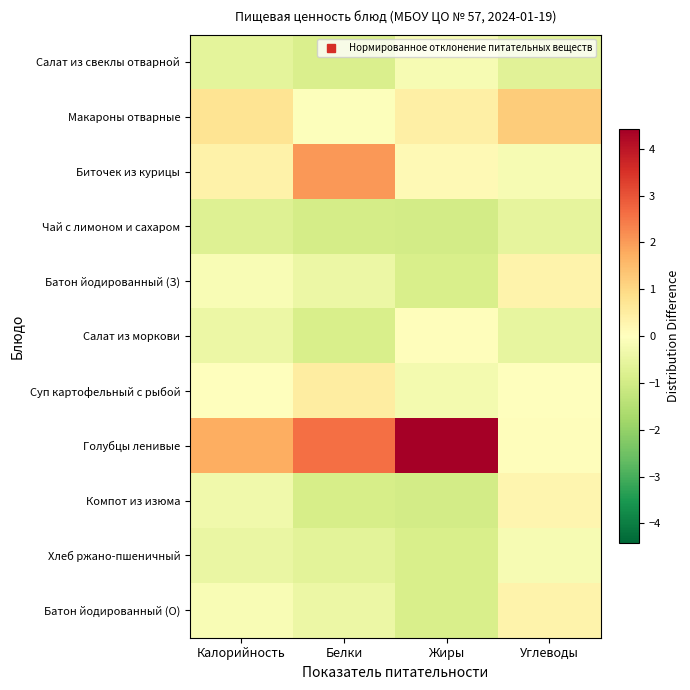

What is the greatest value displayed?

4.4